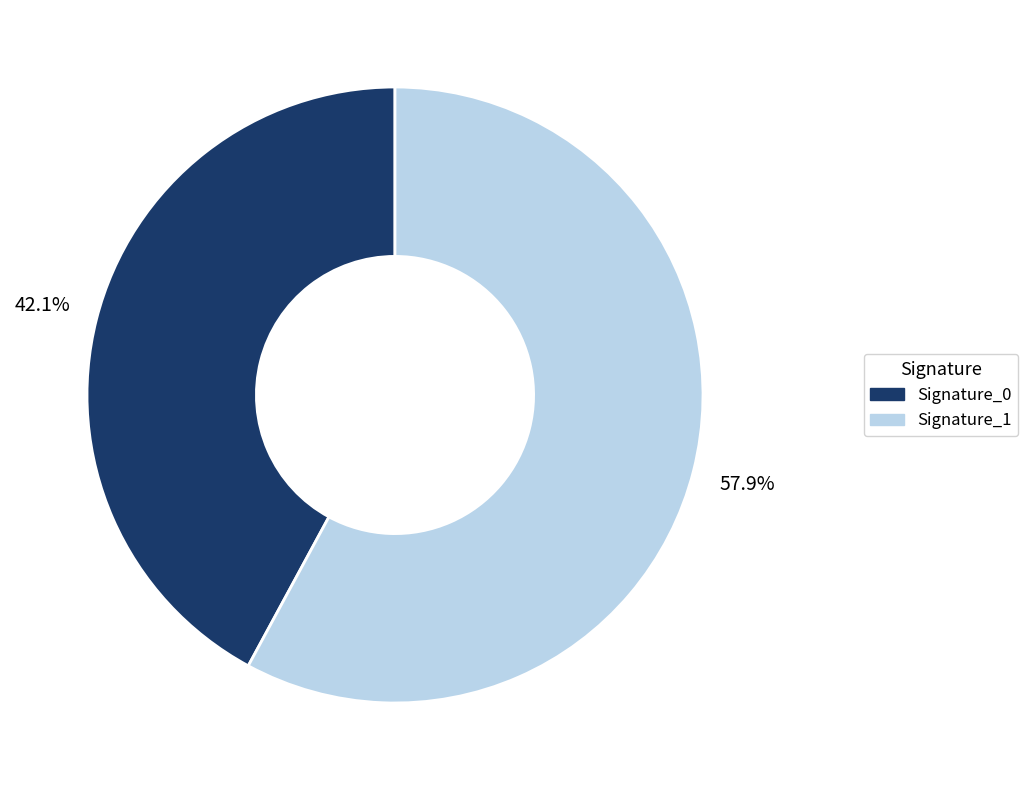

Do Signature_1 and Signature_0 together represent more than half of the pie?

Yes